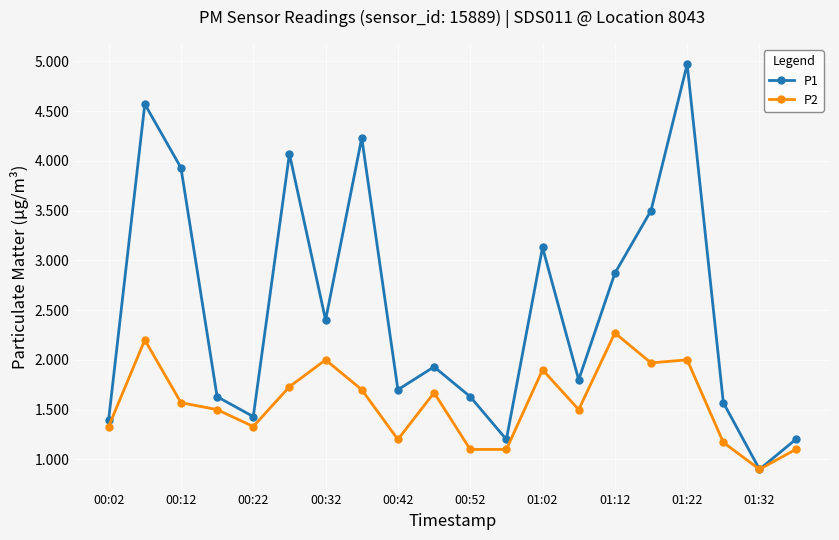

List the series in order of their peak value, lowest first.

P2, P1